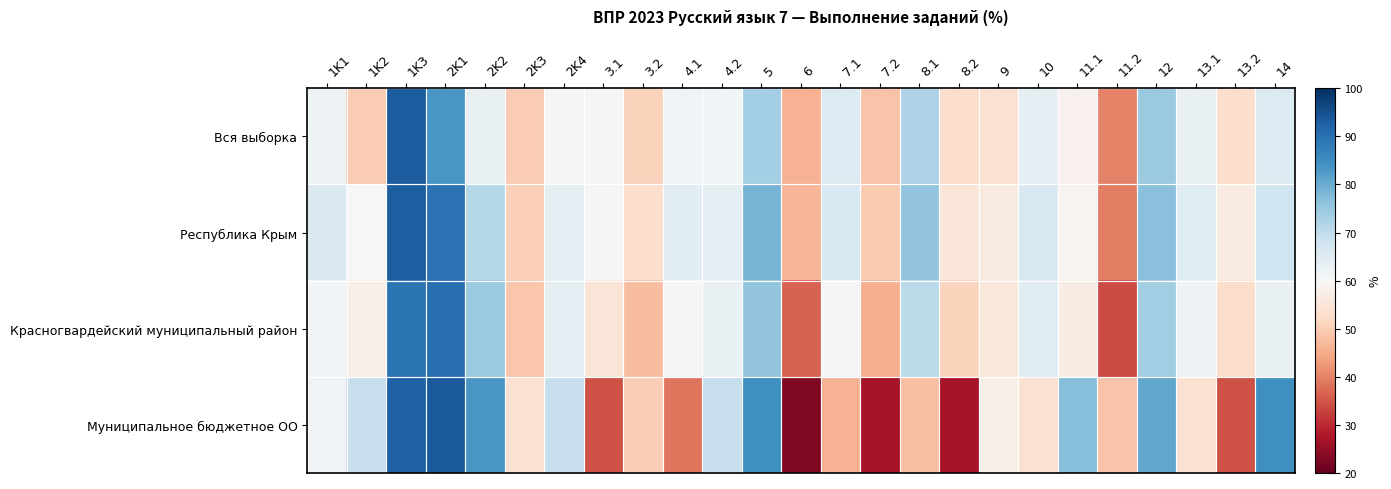

Reading right to left, list all the values displayed in this chart.

Вся выборка: 14=65.4	13.2=53.0	13.1=62.9	12=74.7	11.2=40.2	11.1=58.3	10=64.0	9=53.9	8.2=52.9	8.1=72.2	7.2=48.6	7.1=65.4	6=46.1	5=73.6	4.2=61.0	4.1=61.8	3.2=50.7	3.1=59.6	2K4=60.5	2K3=49.8	2K2=62.9	2K1=83.4	1K3=93.3	1K2=49.9	1K1=61.9
Республика Крым: 14=67.9	13.2=56.4	13.1=64.8	12=76.7	11.2=39.5	11.1=59.0	10=66.5	9=56.5	8.2=55.1	8.1=75.8	7.2=49.4	7.1=66.2	6=46.6	5=78.4	4.2=63.9	4.1=64.6	3.2=53.0	3.1=60.4	2K4=63.8	2K3=50.5	2K2=71.3	2K1=89.5	1K3=93.0	1K2=60.1	1K1=65.9
Красногвардейский муниципальный район: 14=63.0	13.2=52.5	13.1=62.1	12=74.1	11.2=33.9	11.1=57.0	10=64.8	9=55.4	8.2=51.1	8.1=70.9	7.2=45.5	7.1=60.9	6=36.3	5=75.9	4.2=62.6	4.1=60.9	3.2=47.6	3.1=54.8	2K4=63.7	2K3=49.0	2K2=74.9	2K1=90.2	1K3=89.3	1K2=57.7	1K1=61.0
Муниципальное бюджетное ОО: 14=84.6	13.2=34.6	13.1=53.9	12=80.8	11.2=48.7	11.1=76.9	10=53.9	9=57.7	8.2=26.9	8.1=48.1	7.2=26.9	7.1=46.1	6=23.1	5=84.6	4.2=69.2	4.1=38.5	3.2=50.0	3.1=34.6	2K4=69.2	2K3=53.9	2K2=83.3	2K1=93.6	1K3=92.3	1K2=69.2	1K1=61.5